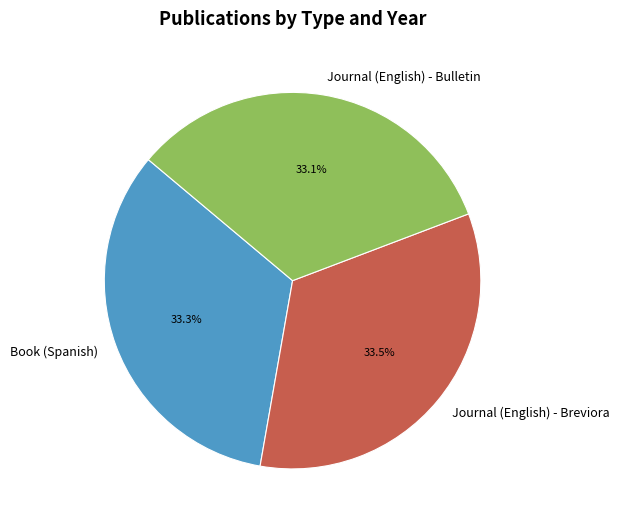

Does any single category account for the majority?

No